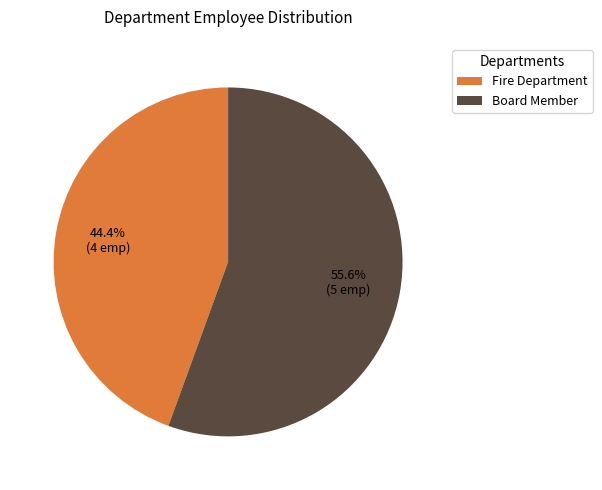

Between Fire Department and Board Member, which is larger?

Board Member